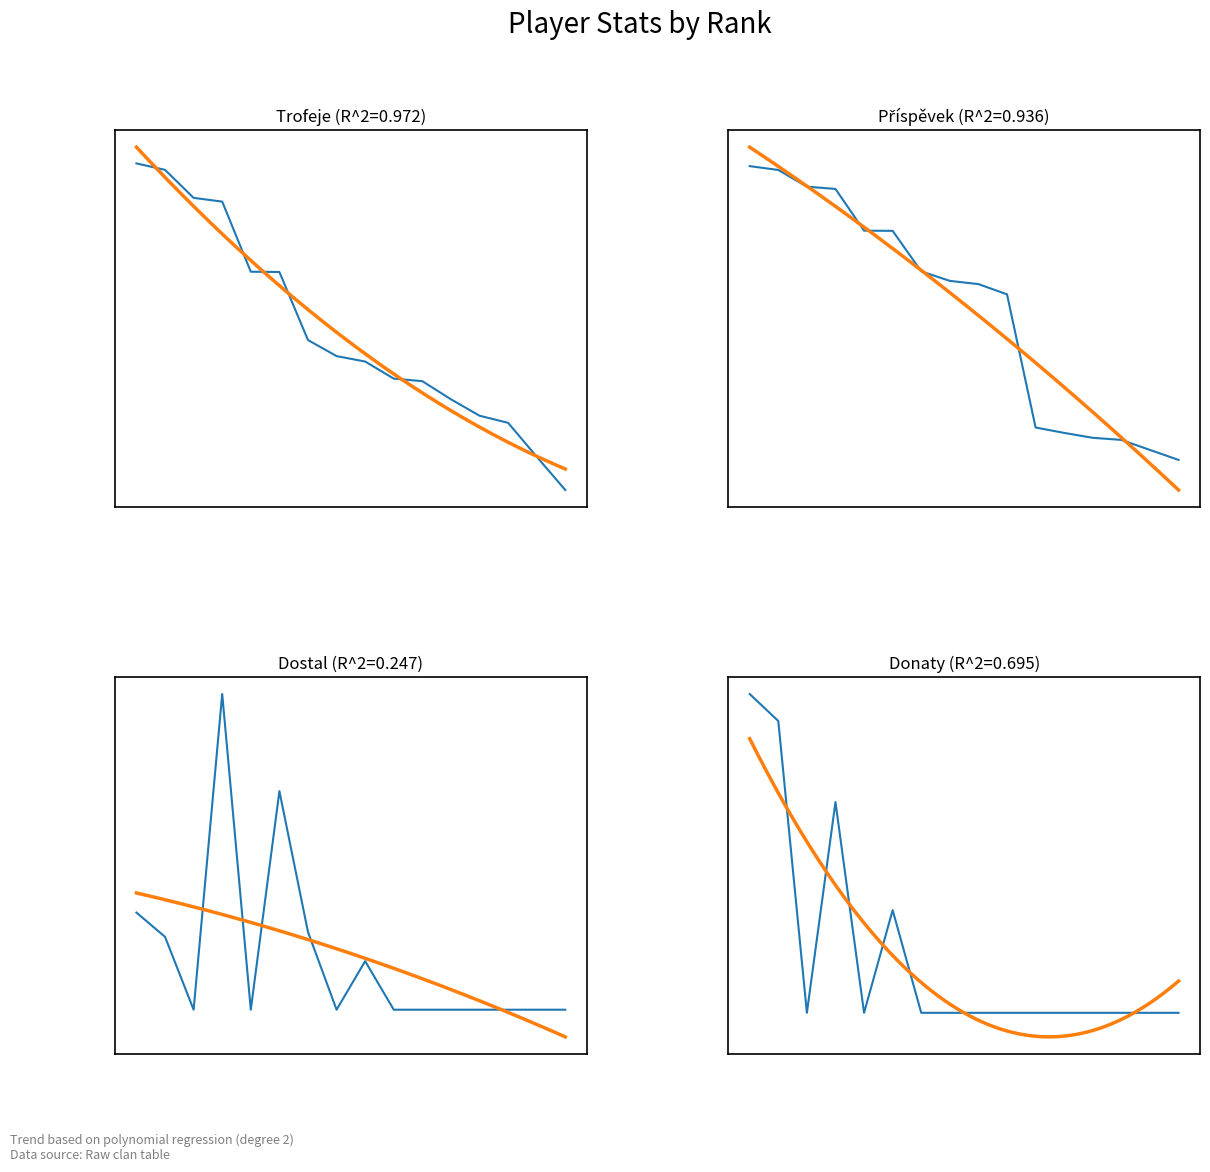

In Donaty, how many points are higher than both neighbors (excluding endpoints)?

2